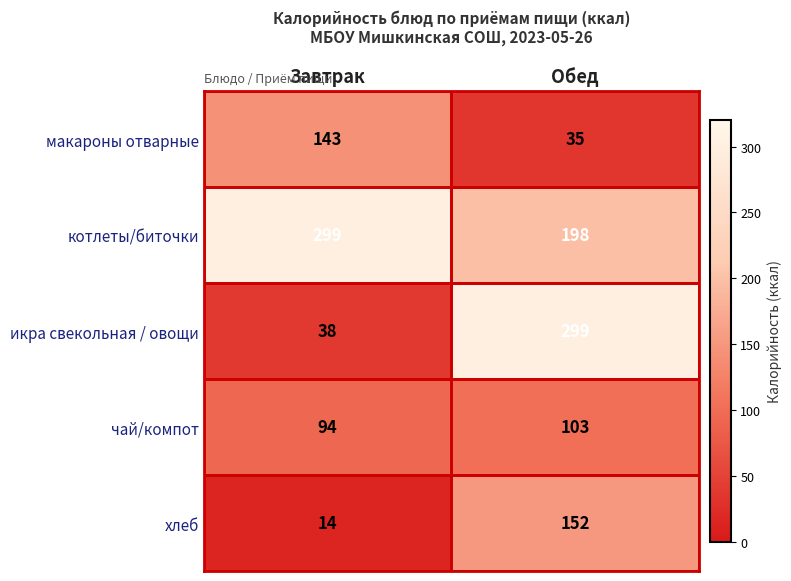

What is the spread (max minus min) of values at Завтрак?

285